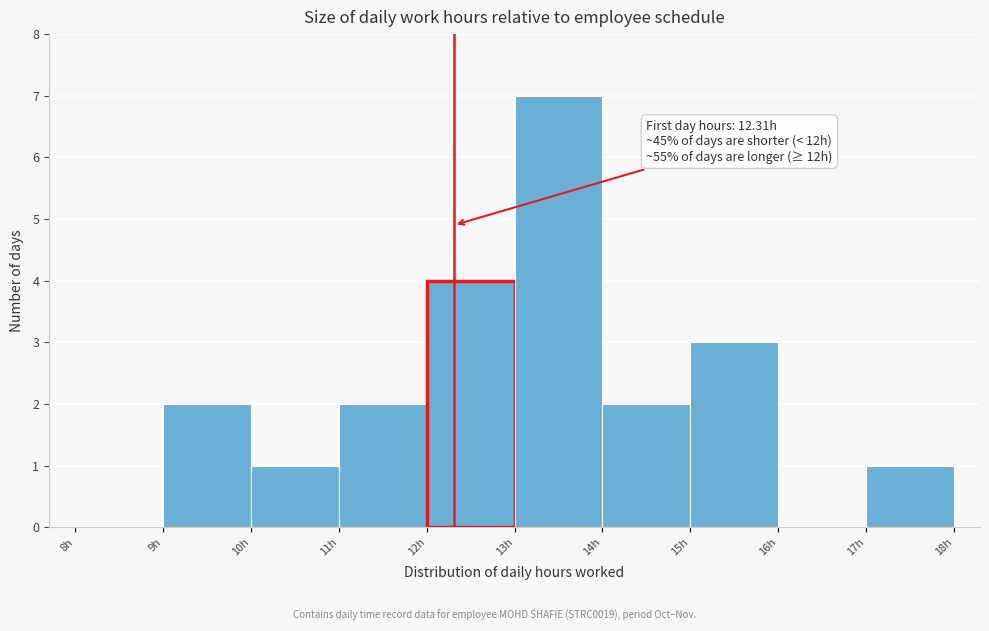

Which range on the x-axis has the tallest bar?

13 to 14